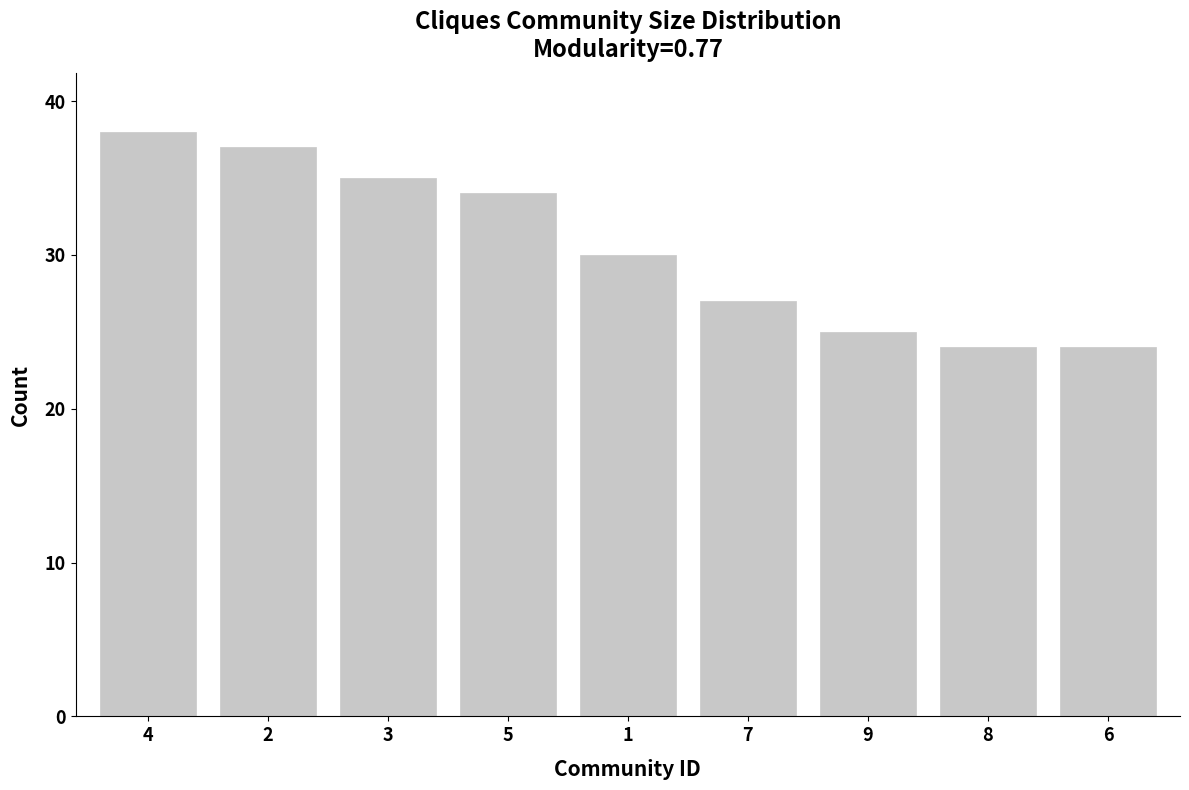

Read the value at 9, to the nearest 5.

25